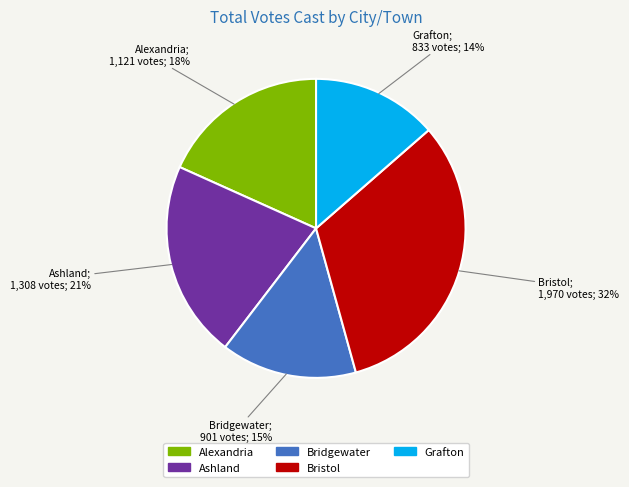

To the nearest percent, what is the combined percentage of Bridgewater and Alexandria?

33%